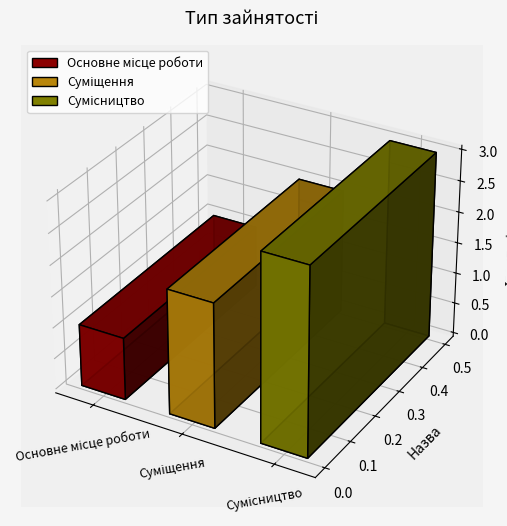

Rank the categories by value from highest to lowest.

Сумісництво, Суміщення, Основне місце роботи